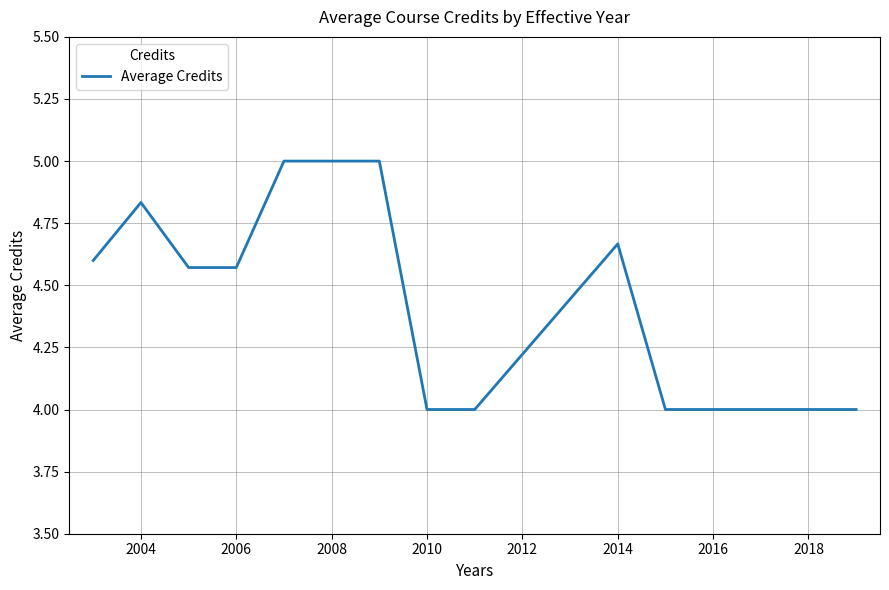

What is the minimum value shown in the chart?

4.0